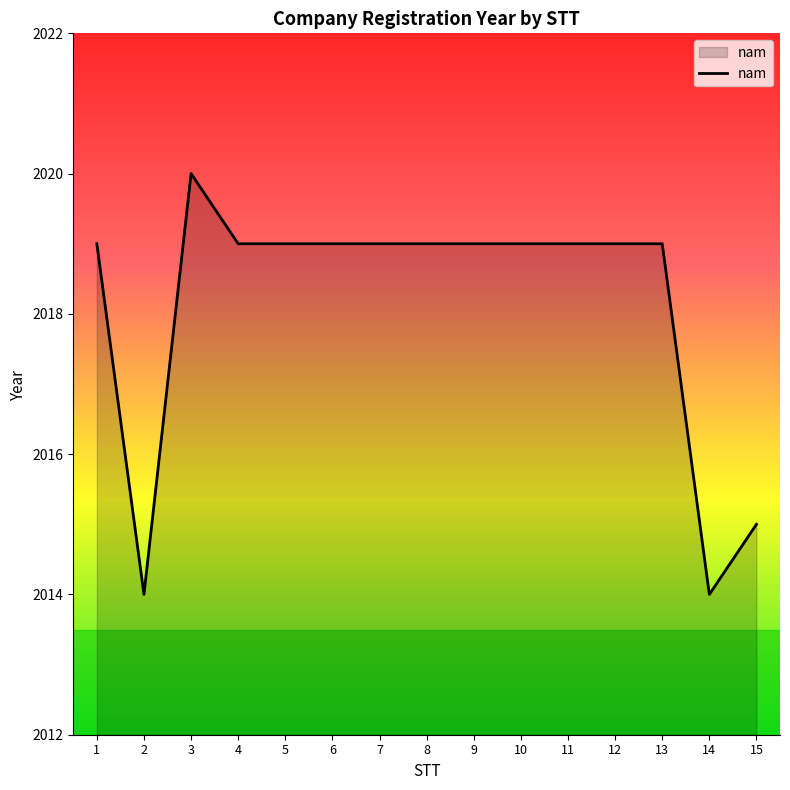

What is the change in value from 9 to 15?

-4